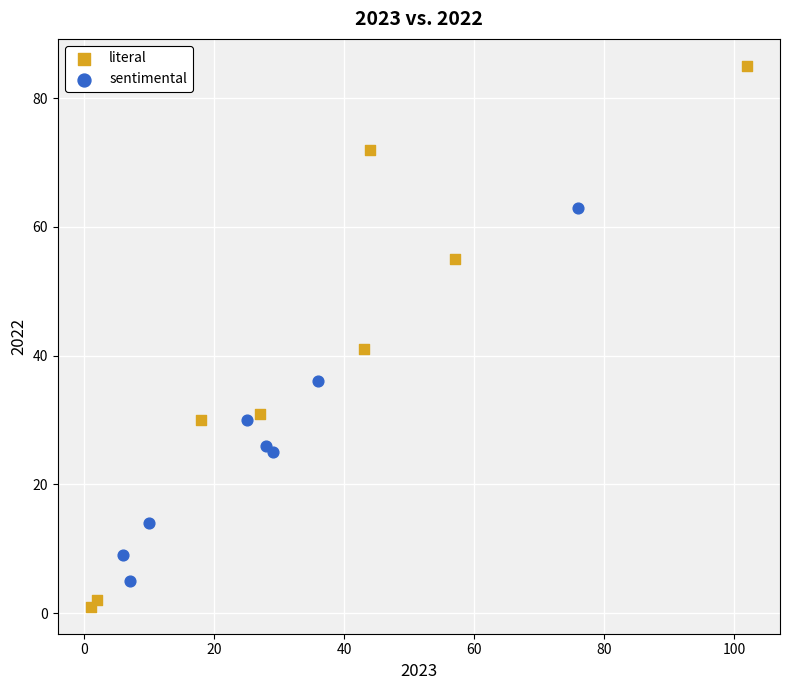

Which series reaches the maximum Y coordinate?

literal